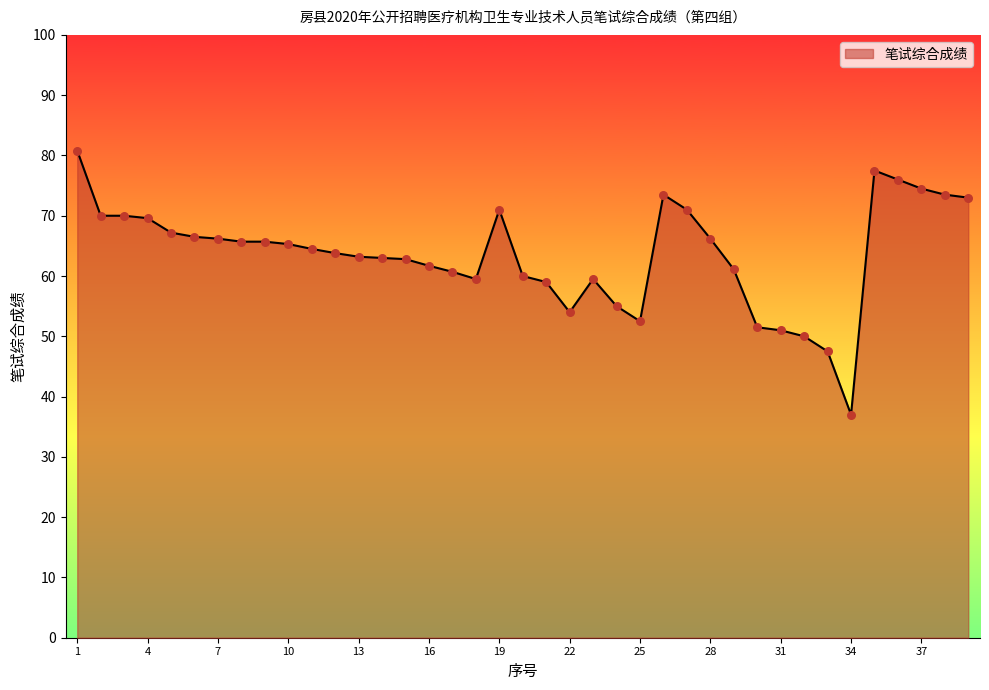

What is the smallest value displayed?

37.0